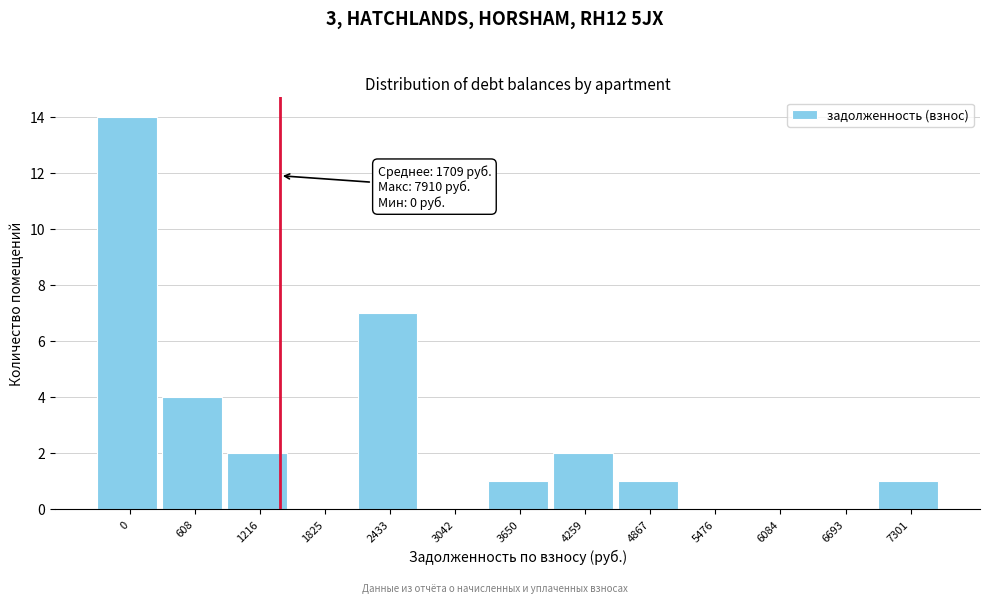

Reading left to right, list all the values displayed in this chart.

0=14	608=4	1216=2	1825=0	2433=7	3042=0	3650=1	4259=2	4867=1	5476=0	6084=0	6693=0	7301=1